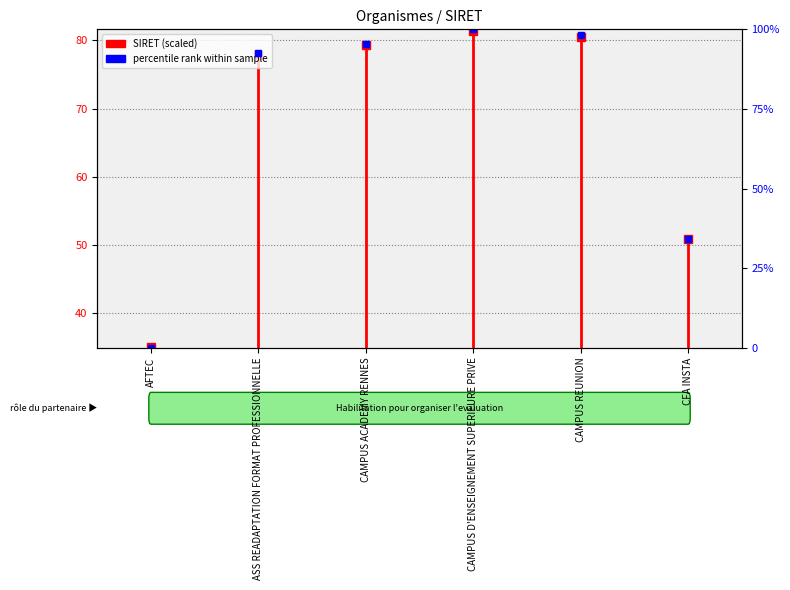

The chart shows a value of 52.4 at AFTEC. True or false?

False